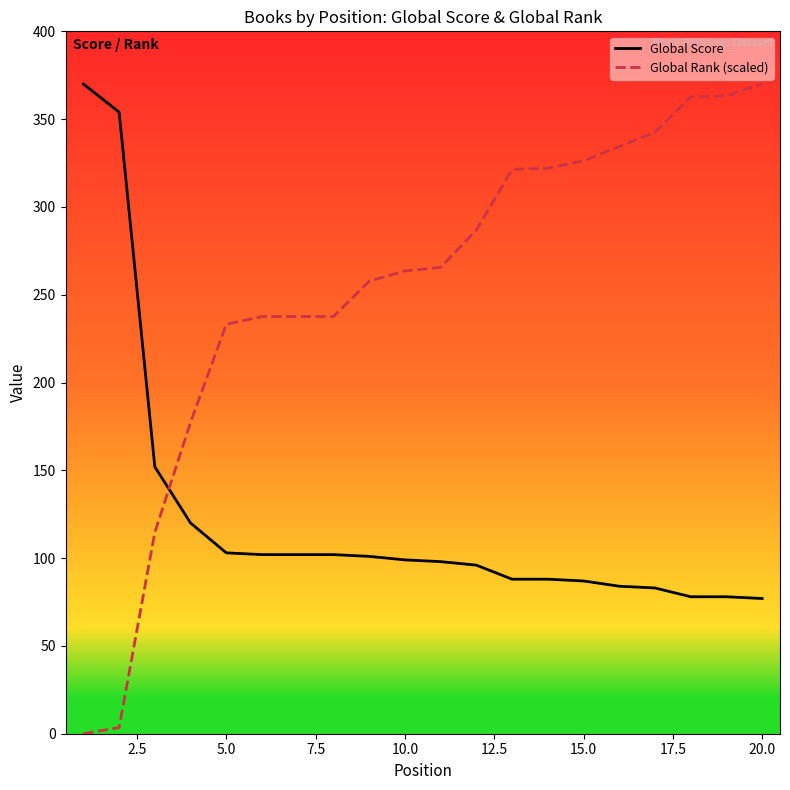

True or false: Global Score has a value of 34.9 at 10.0.

False